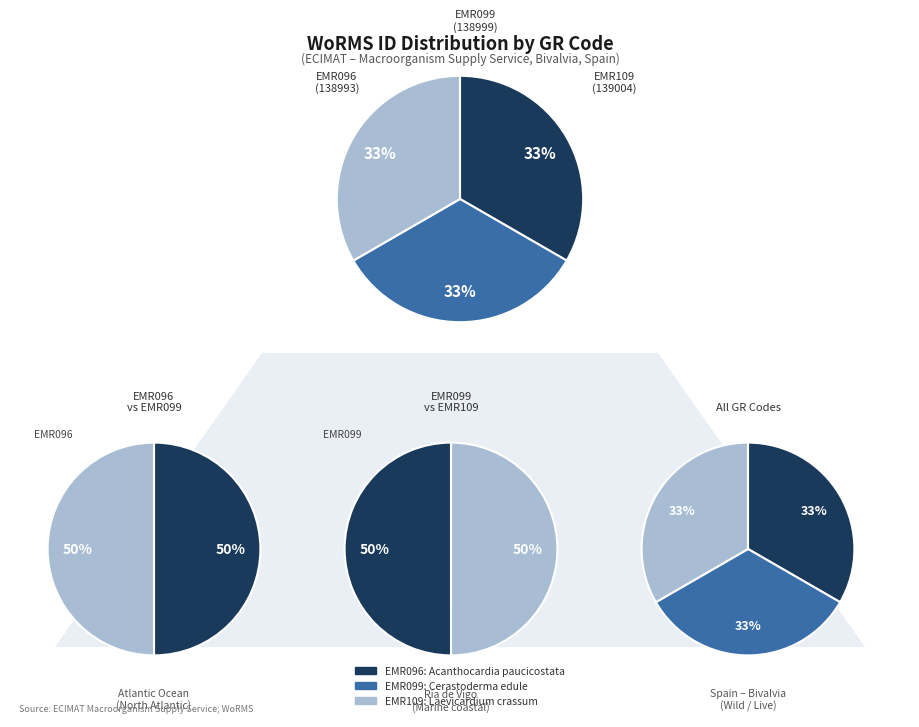

Is it true that EMR099 is 25% of the pie?

False